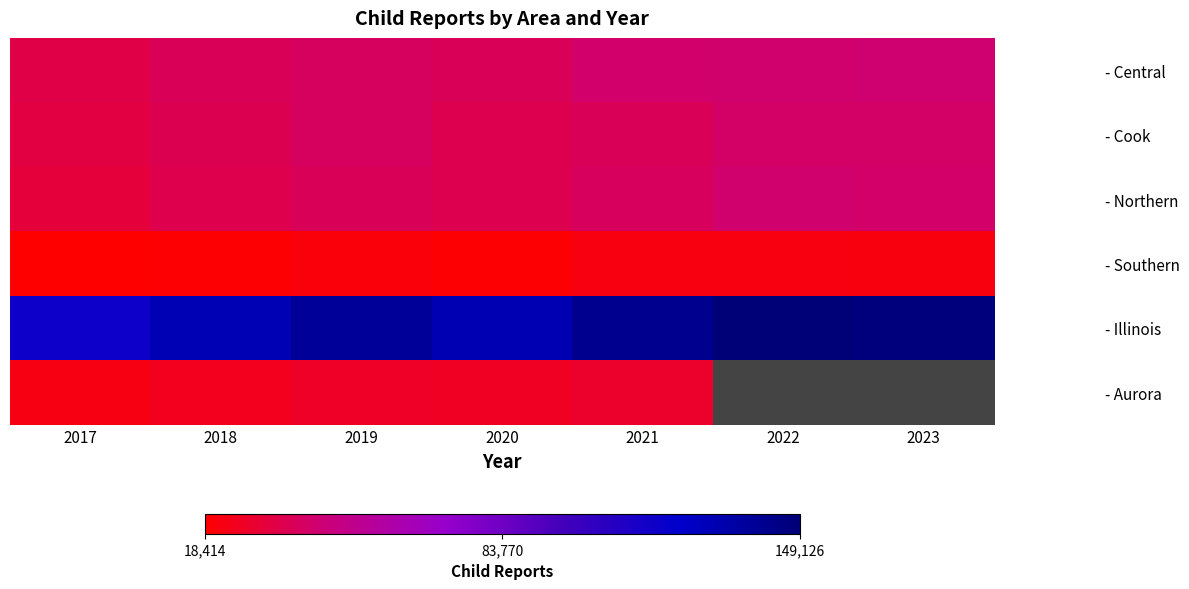

Which series has the largest range (max minus min)?

- Illinois